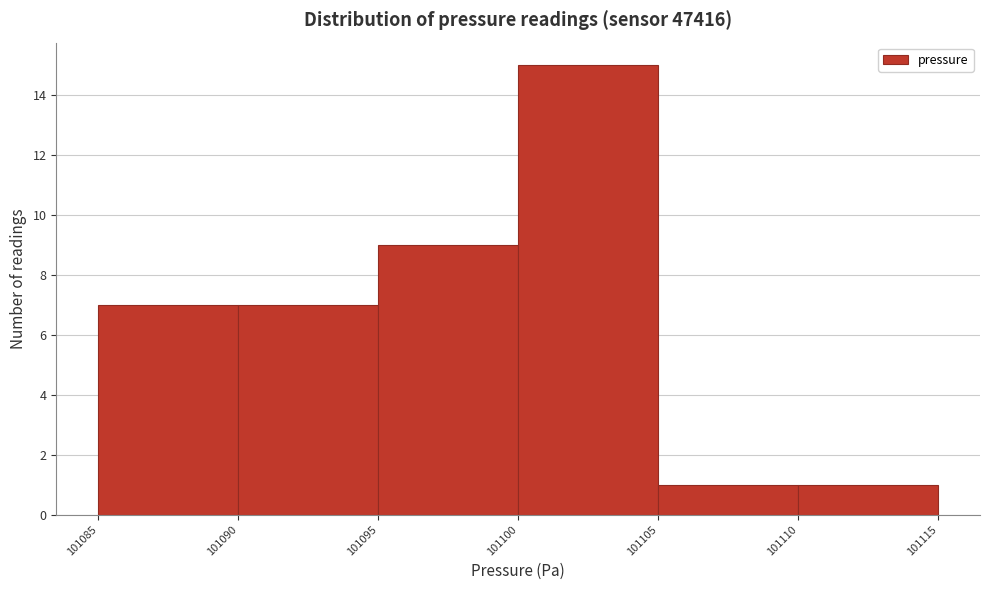

Reading left to right, list every bar in this chart as the range it spans on the x-axis followed by its height. The values are not printed on the chart, so give them approximately, as read against the axis.

101085 to 101090: 7
101090 to 101095: 7
101095 to 101100: 9
101100 to 101105: 15
101105 to 101110: 1
101110 to 101115: 1